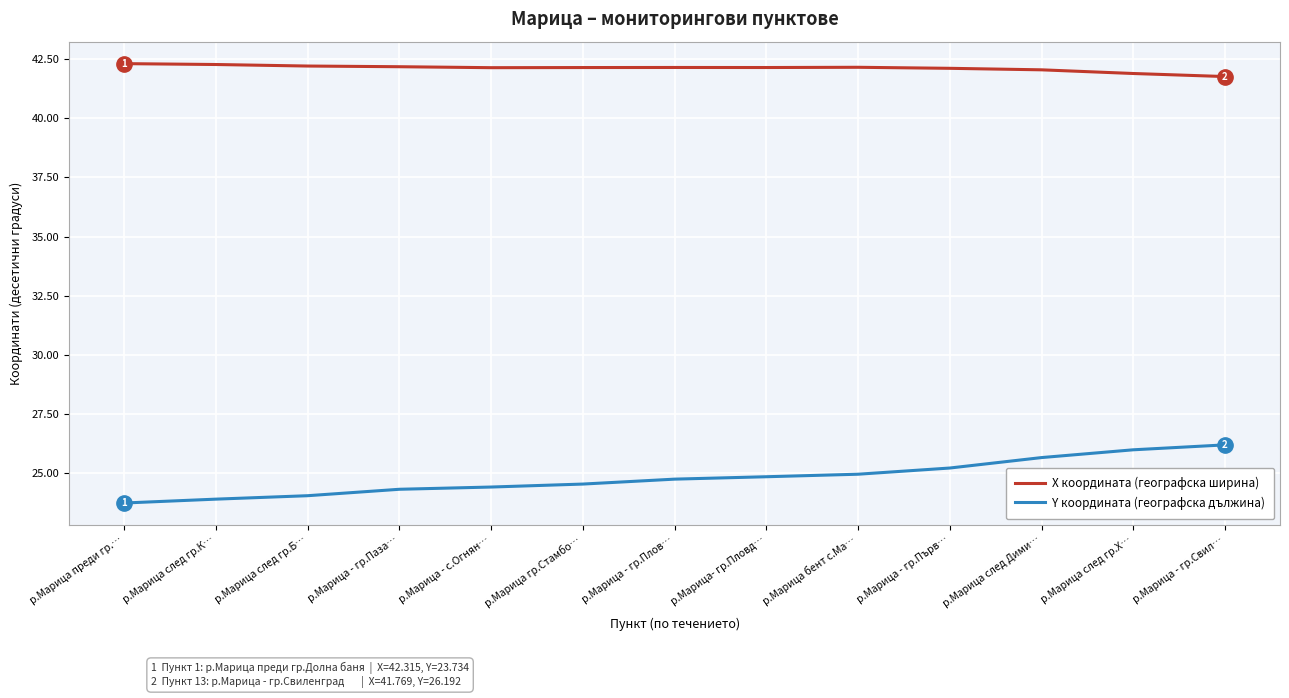

Which series has the largest total across all categories?

X координата (географска ширина)